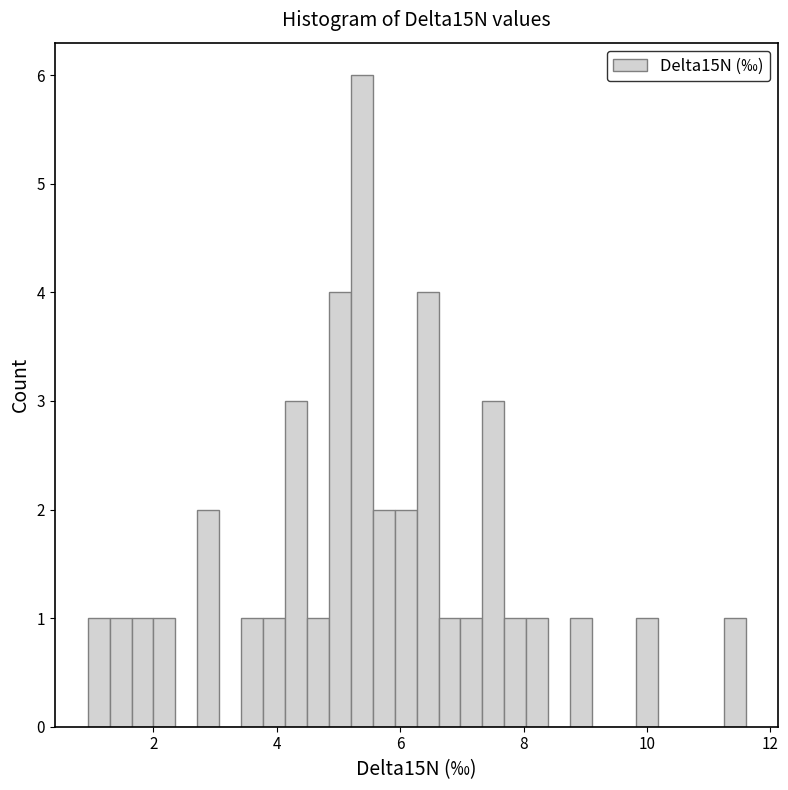

Around what value on the x-axis is the tallest bar? Give the approximate position of its centre, as read against the axis.

5.4